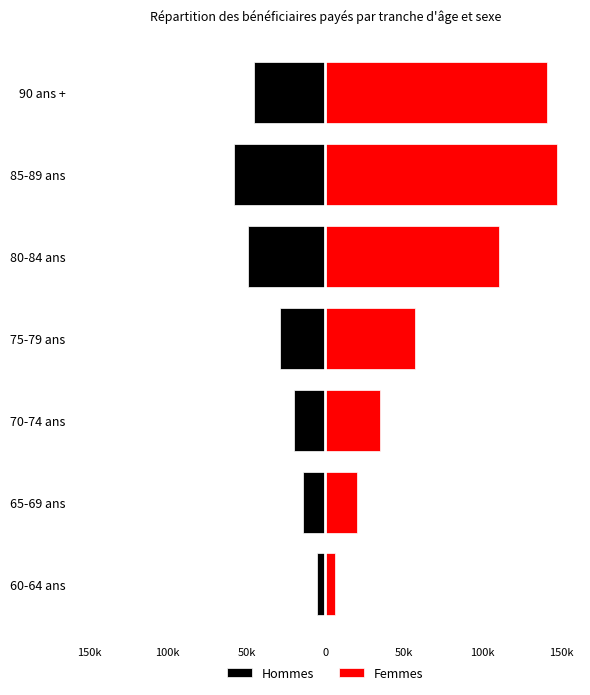

What is the minimum value for Hommes?

-58000